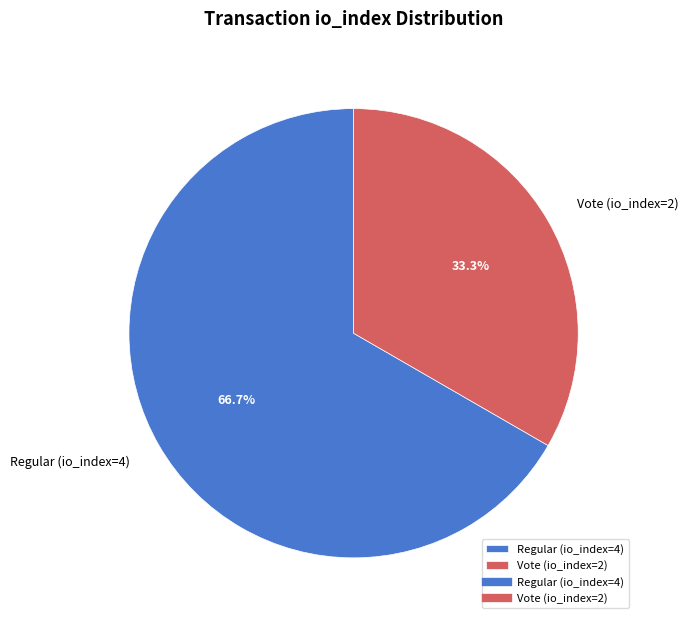

Which has a higher value, Regular (io_index=4) or Vote (io_index=2)?

Regular (io_index=4)